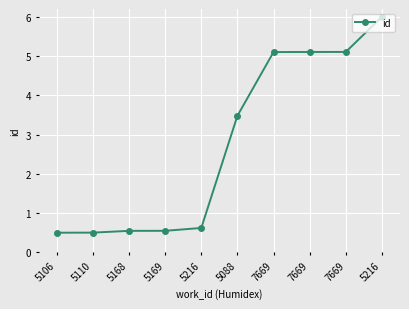

True or false: there are more than 1 points higher than both neighbors.

False